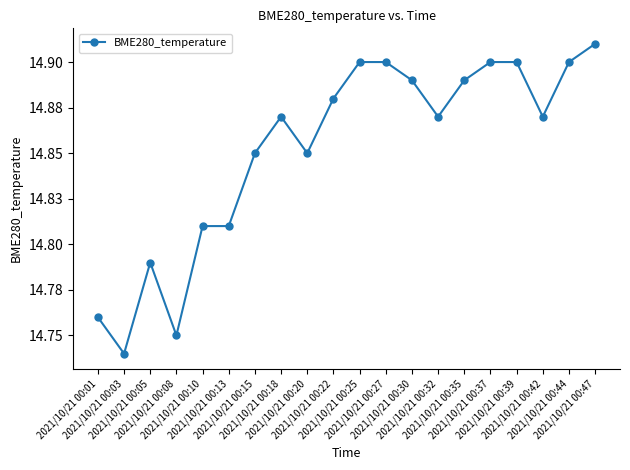

Rank the categories by value from lowest to highest.

2021/10/21 00:03, 2021/10/21 00:08, 2021/10/21 00:01, 2021/10/21 00:05, 2021/10/21 00:10, 2021/10/21 00:13, 2021/10/21 00:15, 2021/10/21 00:20, 2021/10/21 00:18, 2021/10/21 00:32, 2021/10/21 00:42, 2021/10/21 00:22, 2021/10/21 00:30, 2021/10/21 00:35, 2021/10/21 00:25, 2021/10/21 00:27, 2021/10/21 00:37, 2021/10/21 00:39, 2021/10/21 00:44, 2021/10/21 00:47